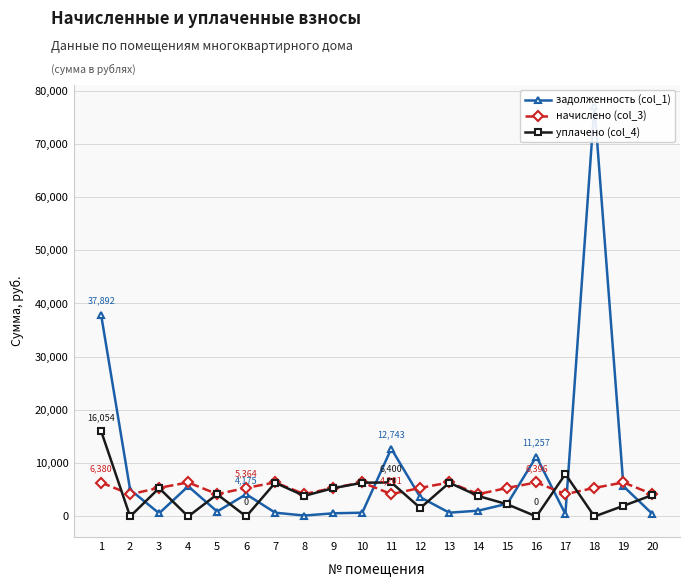

How many lines are shown in the chart?

3